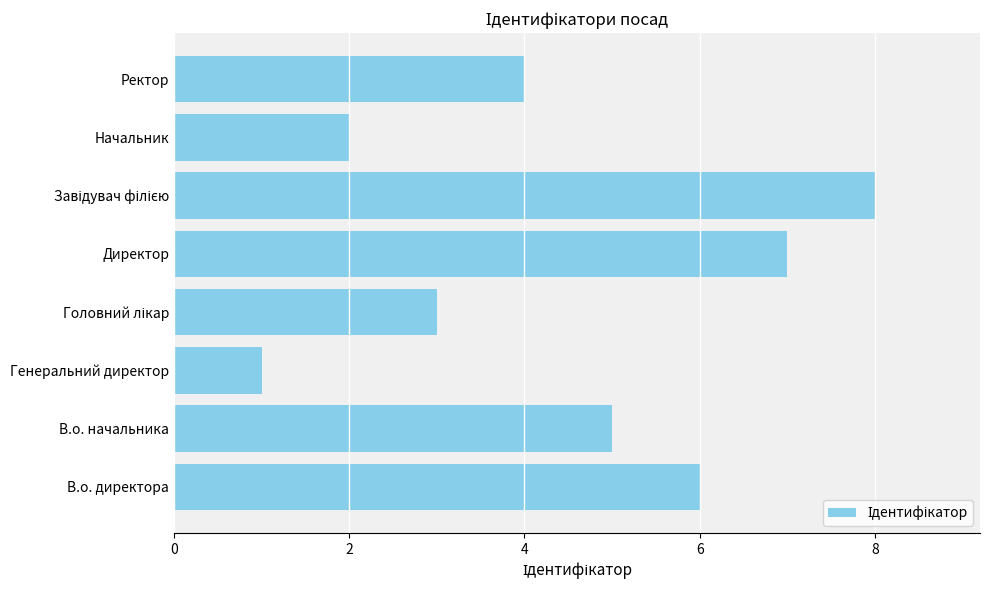

At which category does the chart reach its minimum across all series?

Генеральний директор